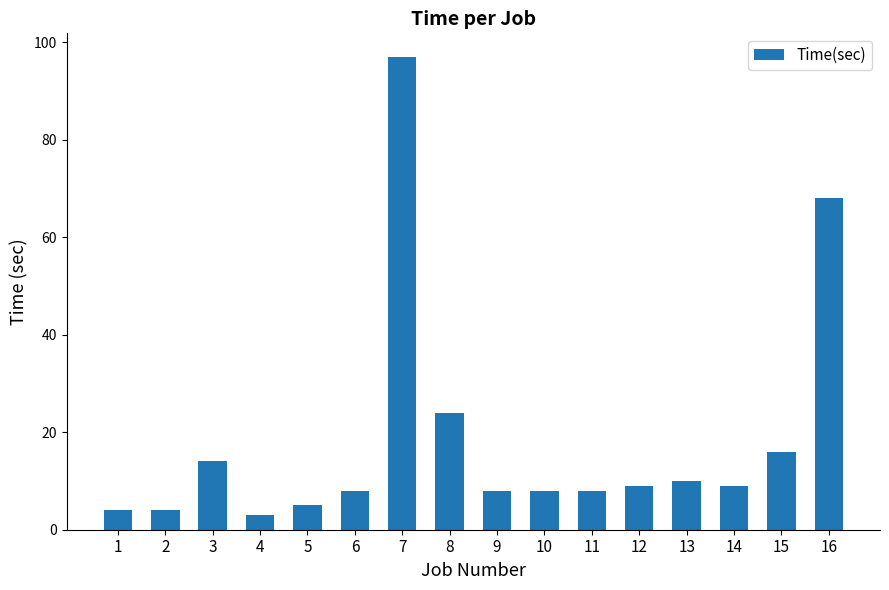

Reading left to right, what are all the values shown in this chart?

1=4	2=4	3=14	4=3	5=5	6=8	7=97	8=24	9=8	10=8	11=8	12=9	13=10	14=9	15=16	16=68